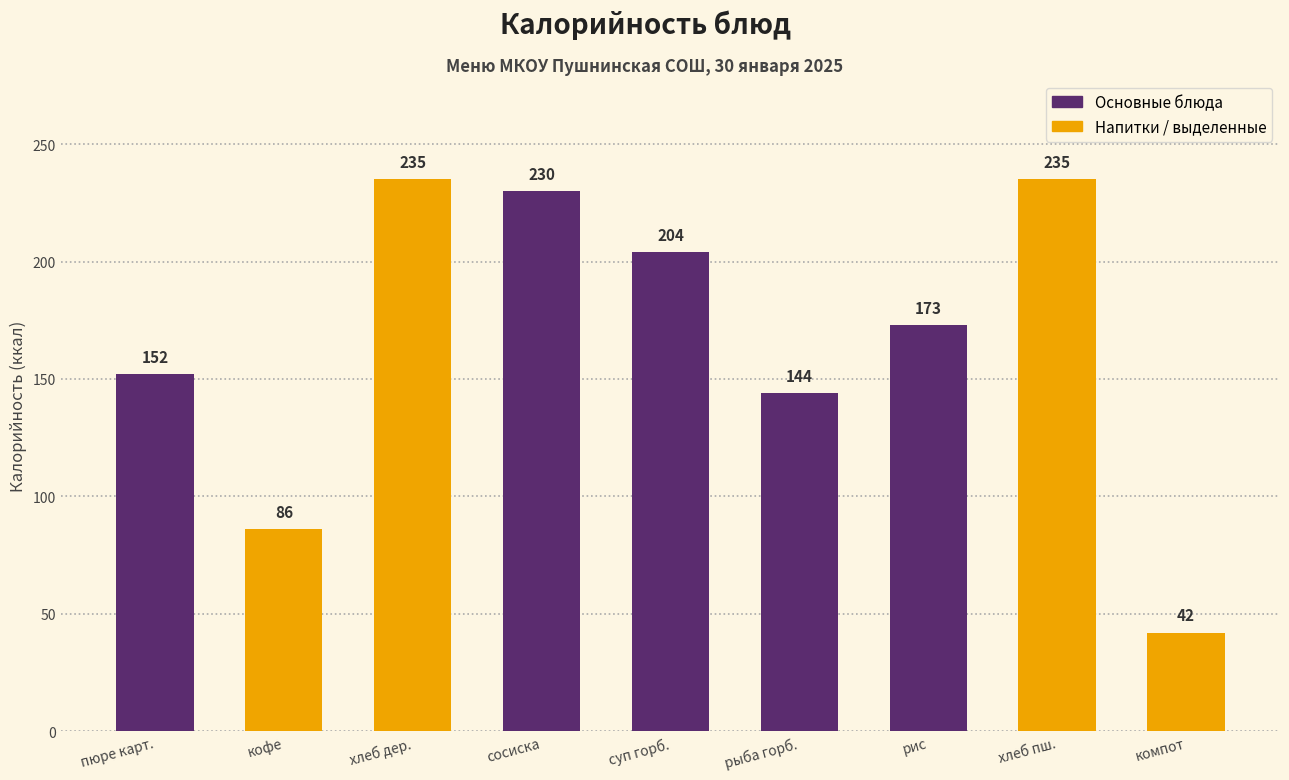

Reading right to left, transcribe all the data shown in this chart.

42	235	173	144	204	230	235	86	152